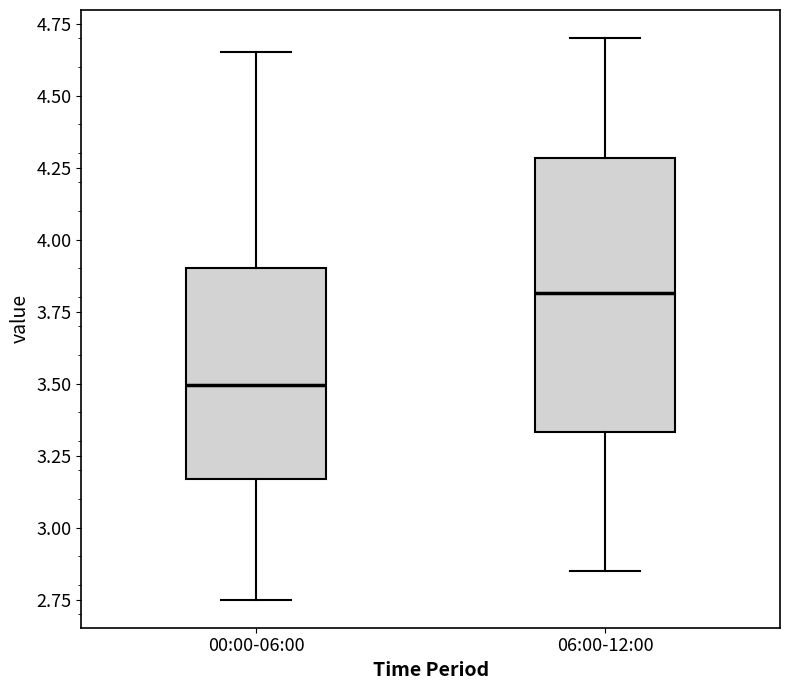

Reading left to right, read every box against the y-axis: the position of its median line, the range the box covers, and the ends of its whiskers. The values are not printed on the chart, so give them approximately, as read against the axis.

00:00-06:00: median 3.50, box 3.15 to 3.90, whiskers 2.75 to 4.65
06:00-12:00: median 3.80, box 3.35 to 4.30, whiskers 2.85 to 4.70